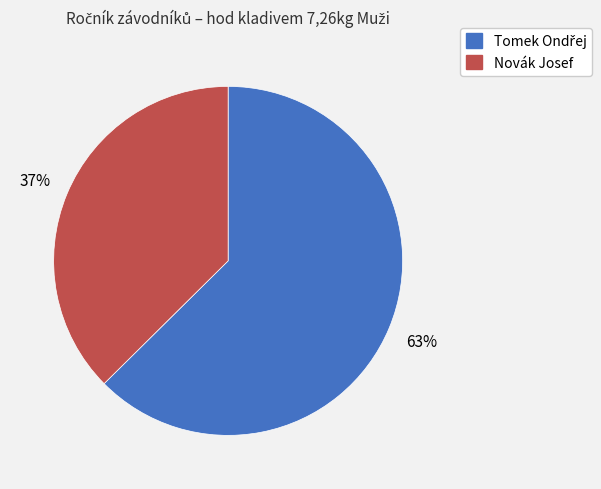

True or false: Novák Josef accounts for 51% of the total.

False